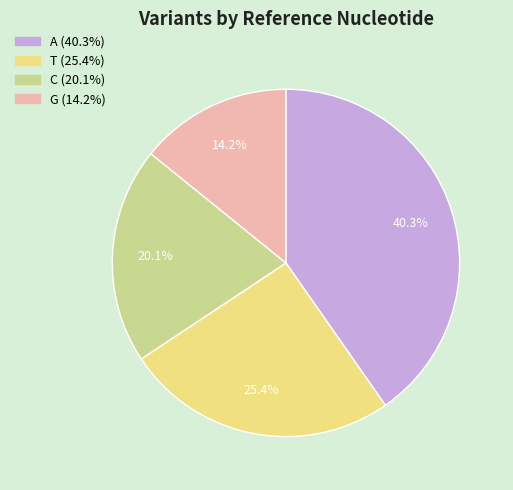

Between T and C, which is larger?

T